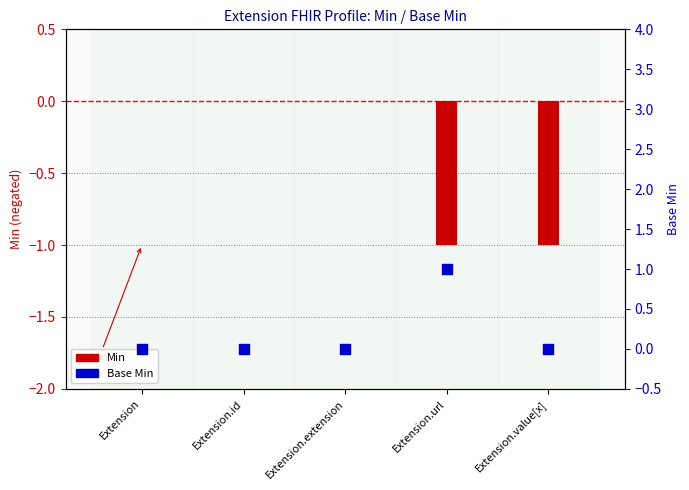

Is the value of Base Min at Extension.url greater than the value of Min at Extension.url?

Yes